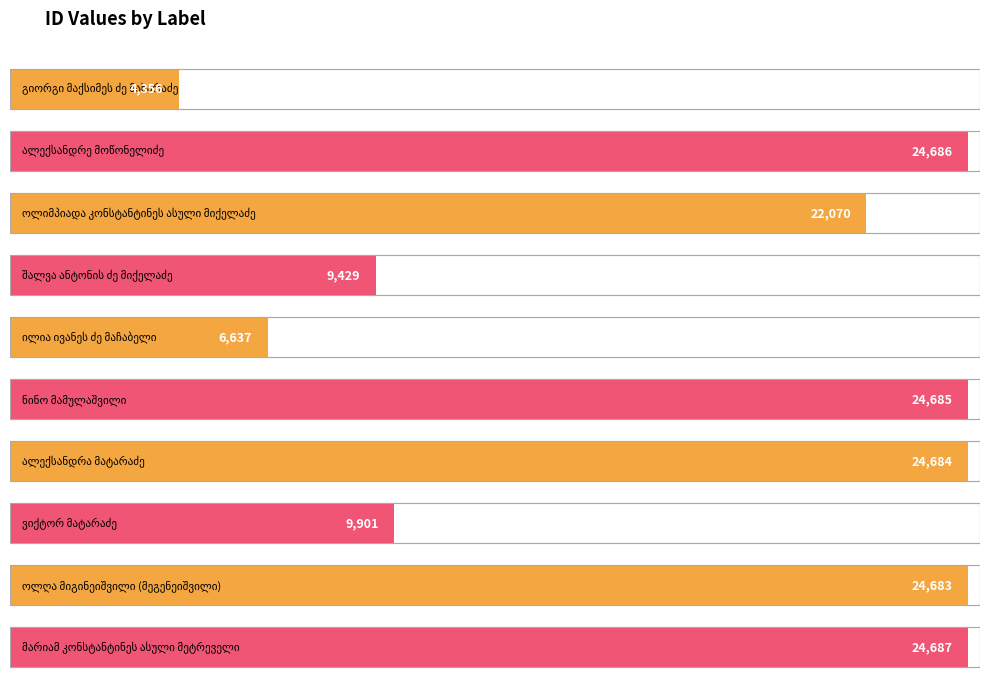

What is the difference between the maximum and minimum values?

20331